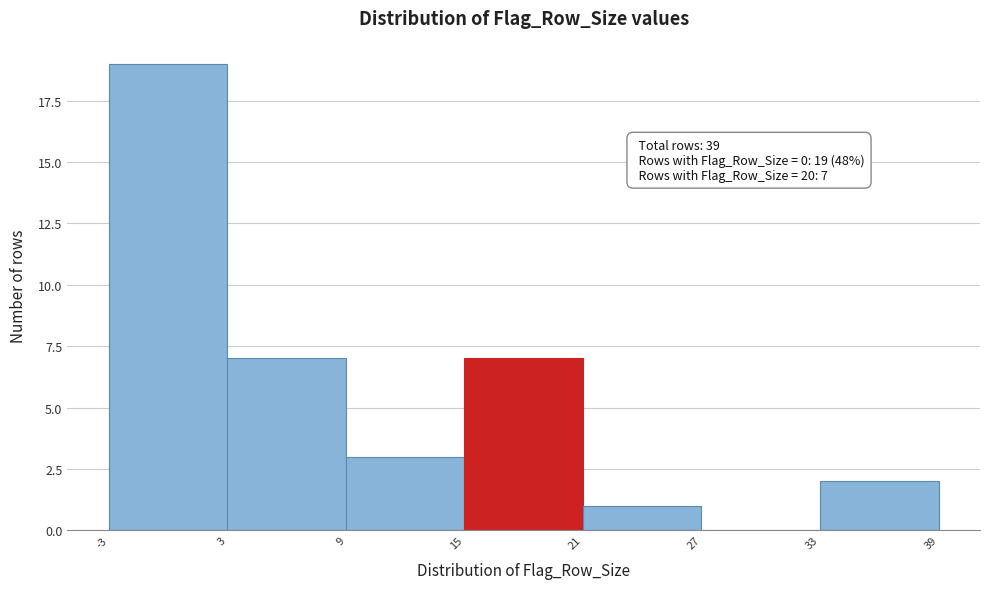

Which range on the x-axis has the tallest bar?

-3 to 3